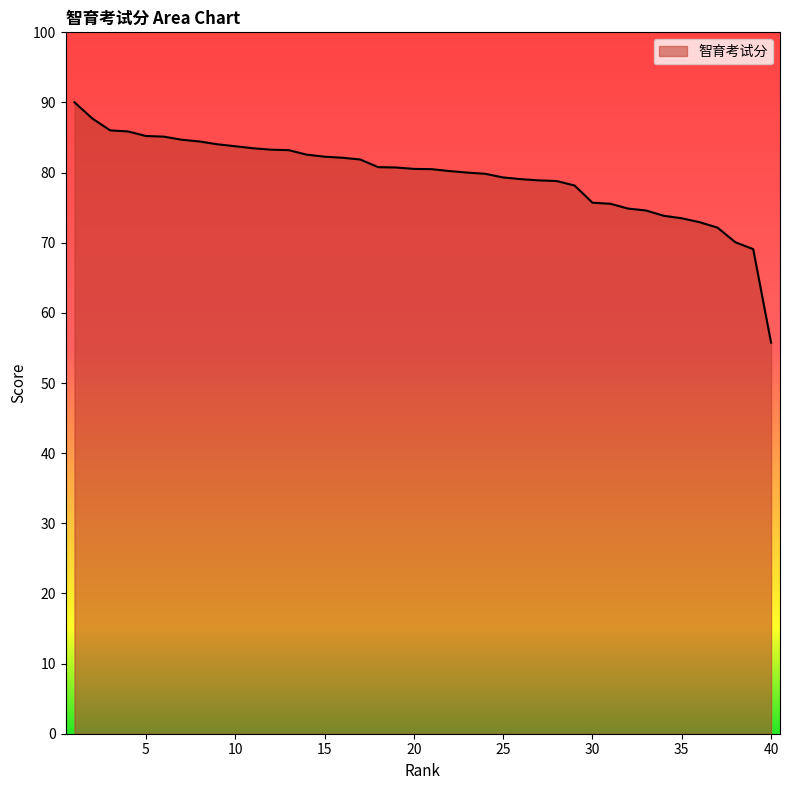

What is the difference between the maximum and minimum values?

34.3